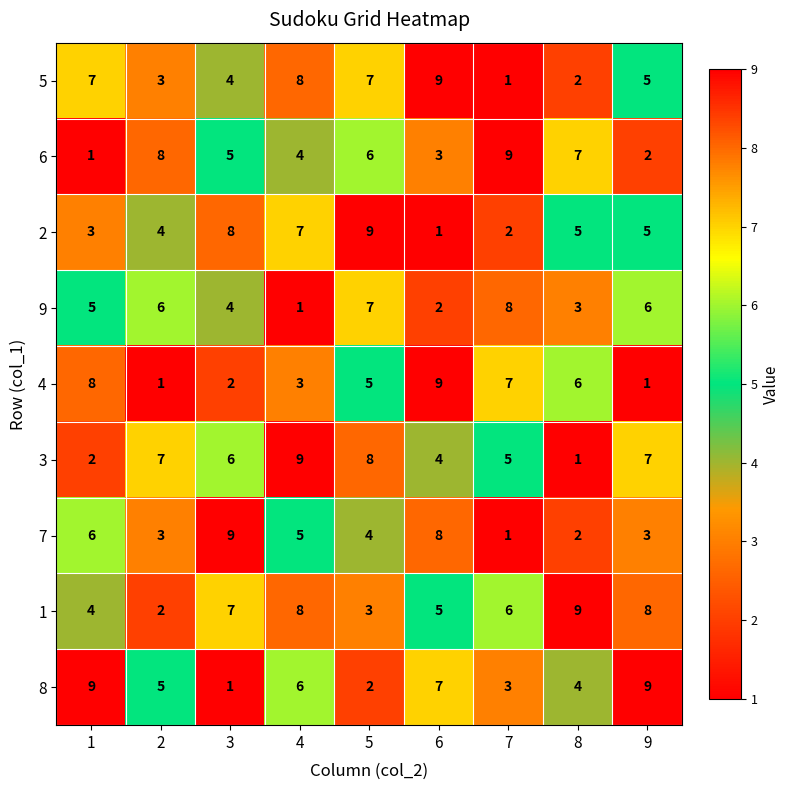

What is the greatest value displayed?

9